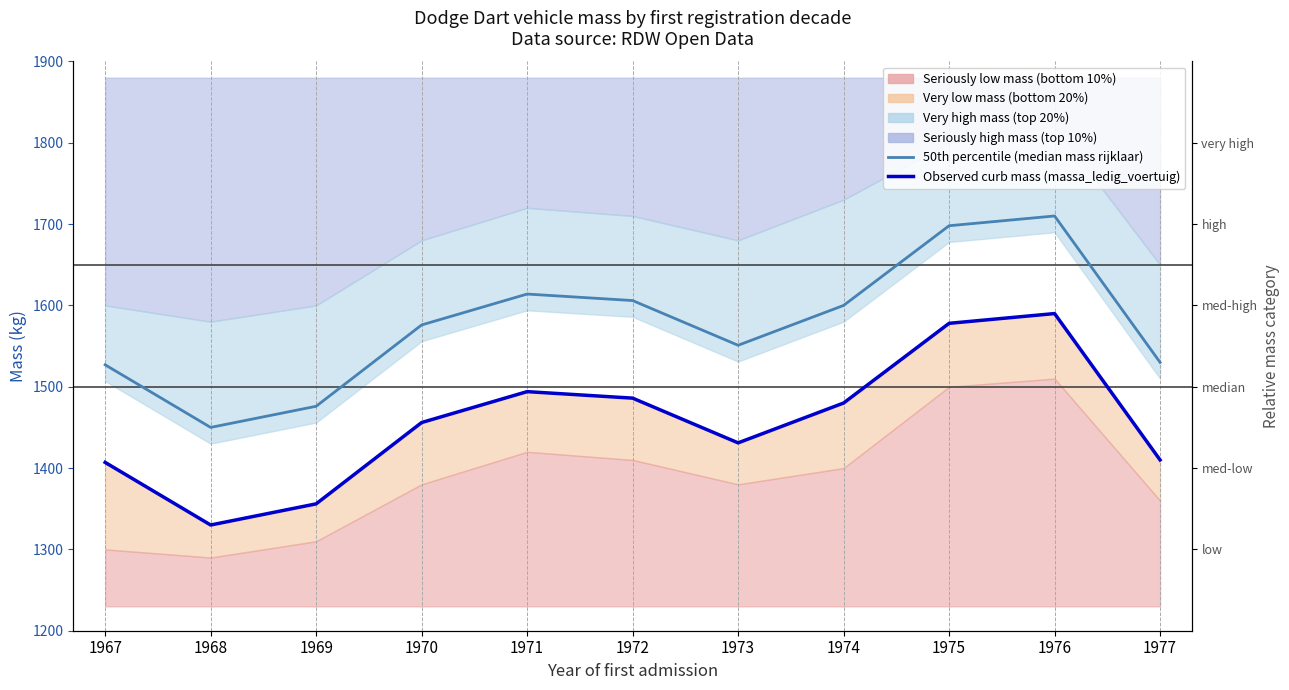

True or false: 50th percentile (median mass rijklaar) and Observed curb mass (massa_ledig_voertuig) cross at least once.

False